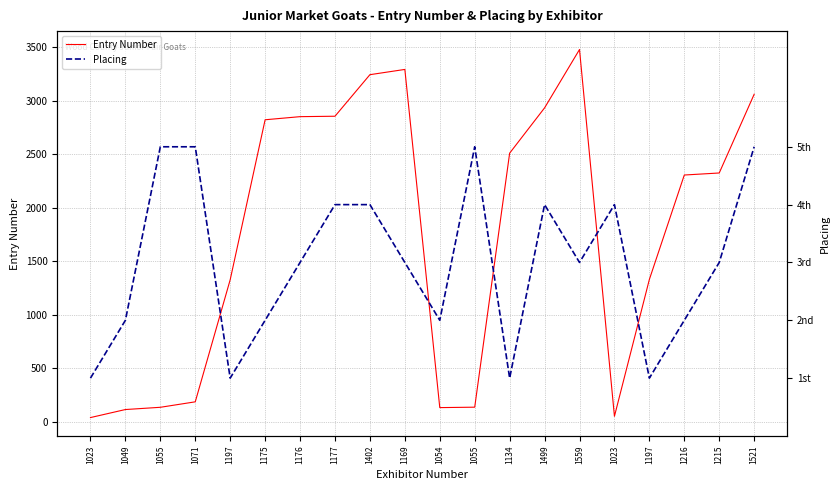

Which category has the lowest value in the Placing series?

1023